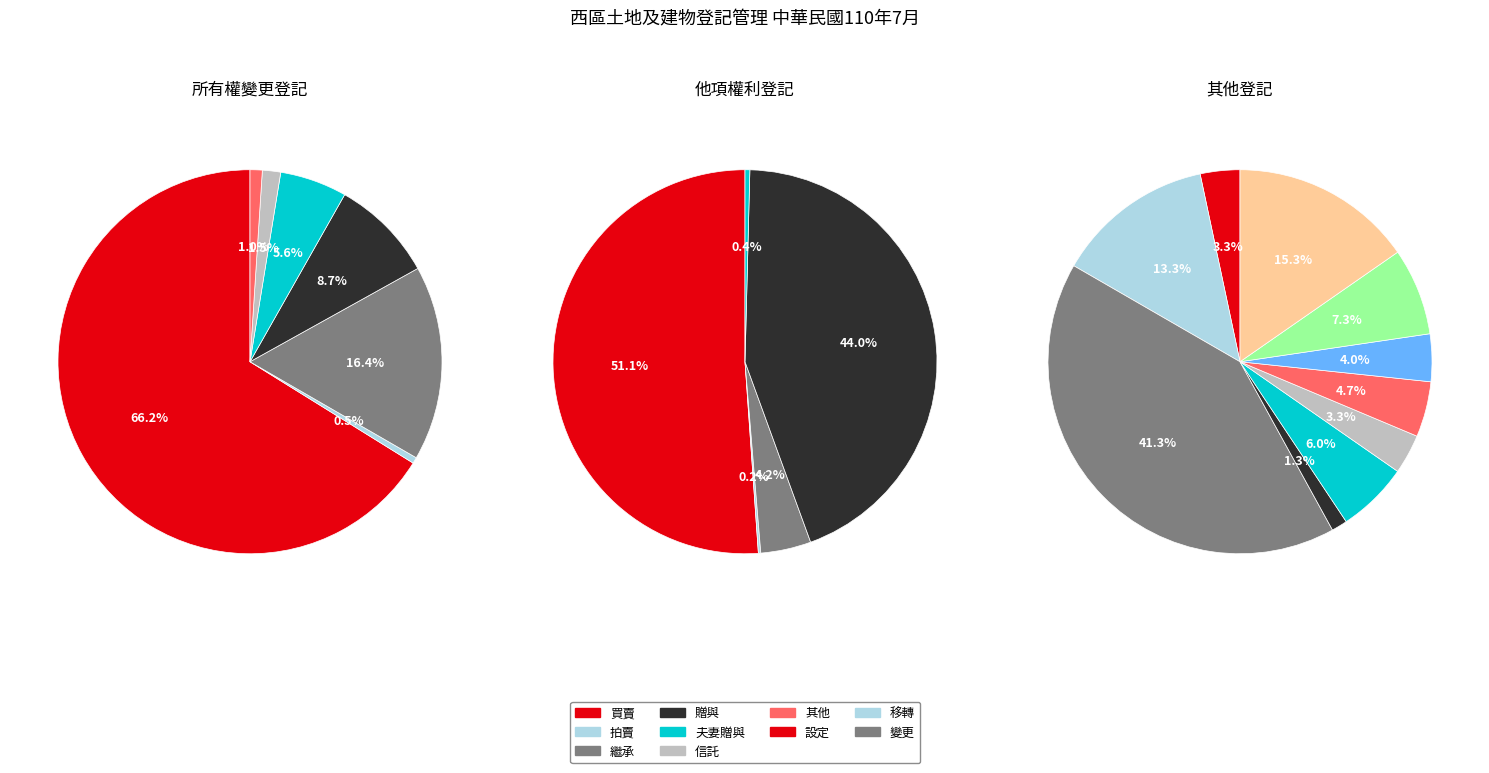

What percentage is NOT represented by 共有物分割?

100.0%